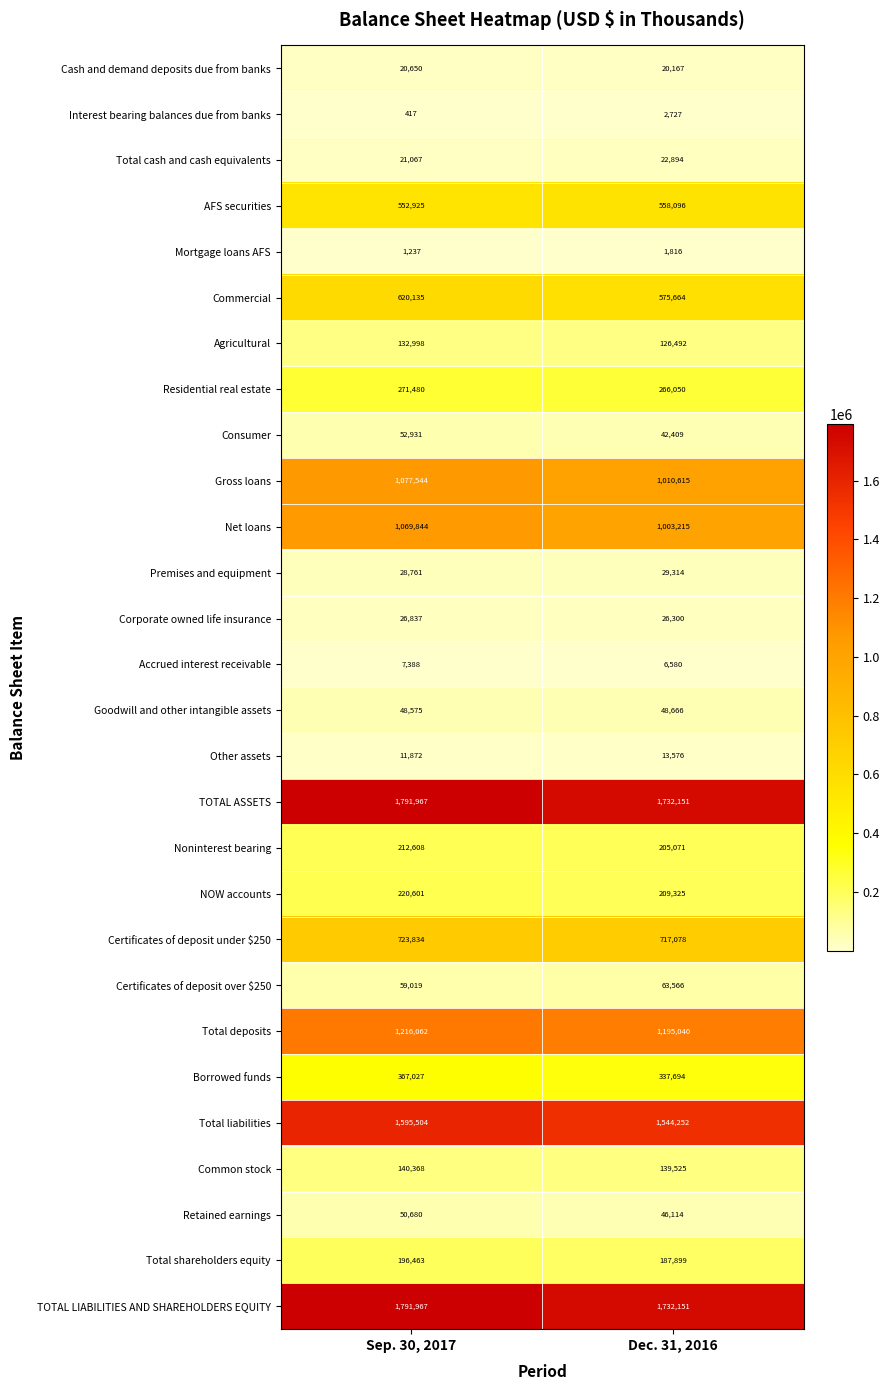

Rank the categories by Total cash and cash equivalents value from lowest to highest.

Sep. 30, 2017, Dec. 31, 2016